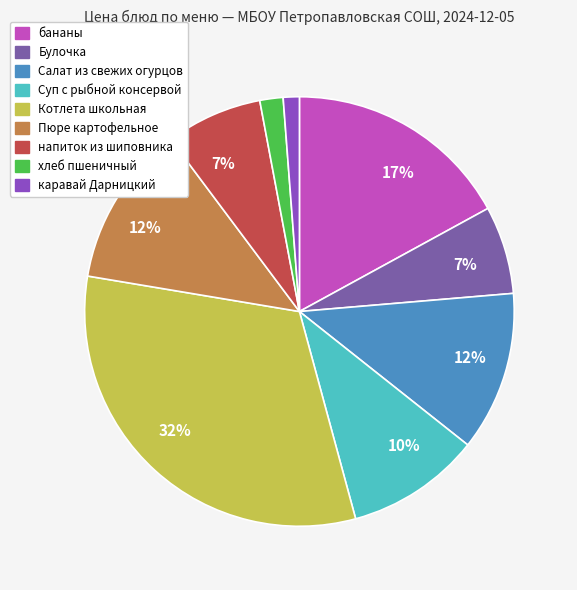

Rank the categories by value from highest to lowest.

Котлета школьная, бананы, Пюре картофельное, Салат из свежих огурцов, Суп с рыбной консервой, напиток из шиповника, Булочка, хлеб пшеничный, каравай Дарницкий